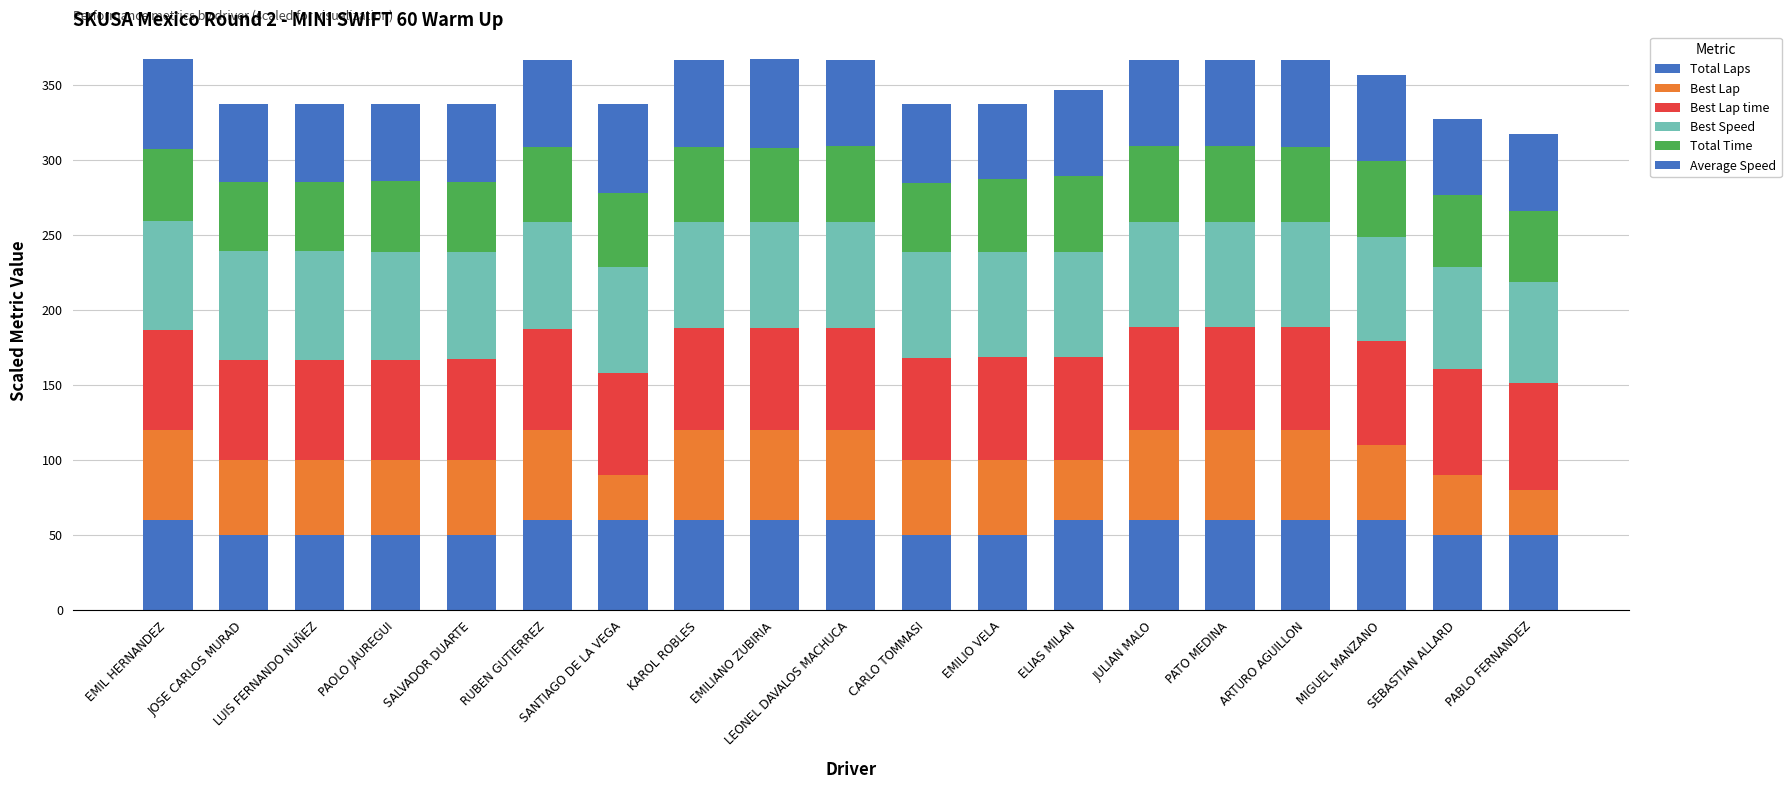

What is the label of the 11th bar from the right?

EMILIANO ZUBIRIA